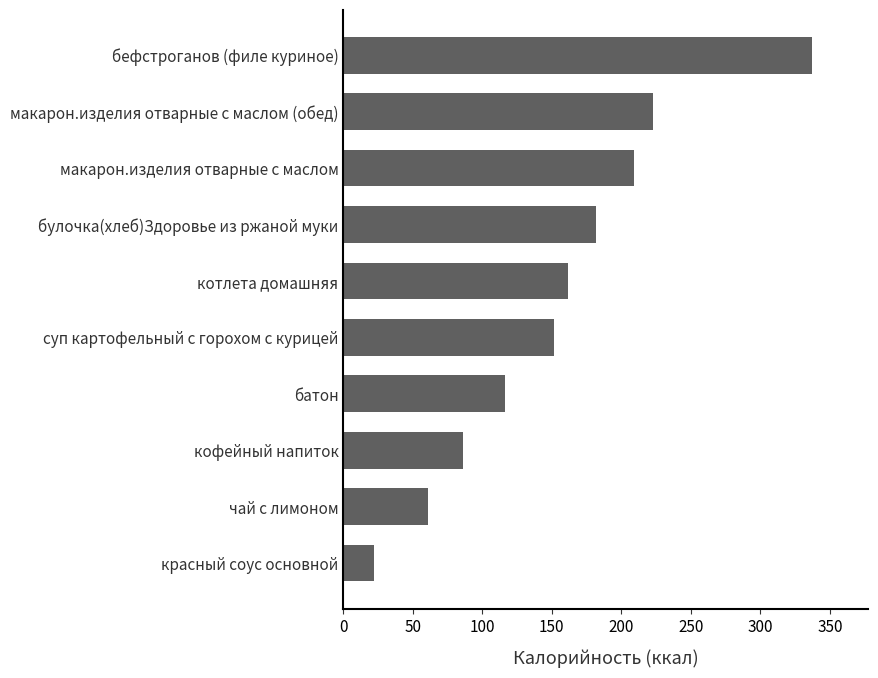

How many data points does each series have?

10